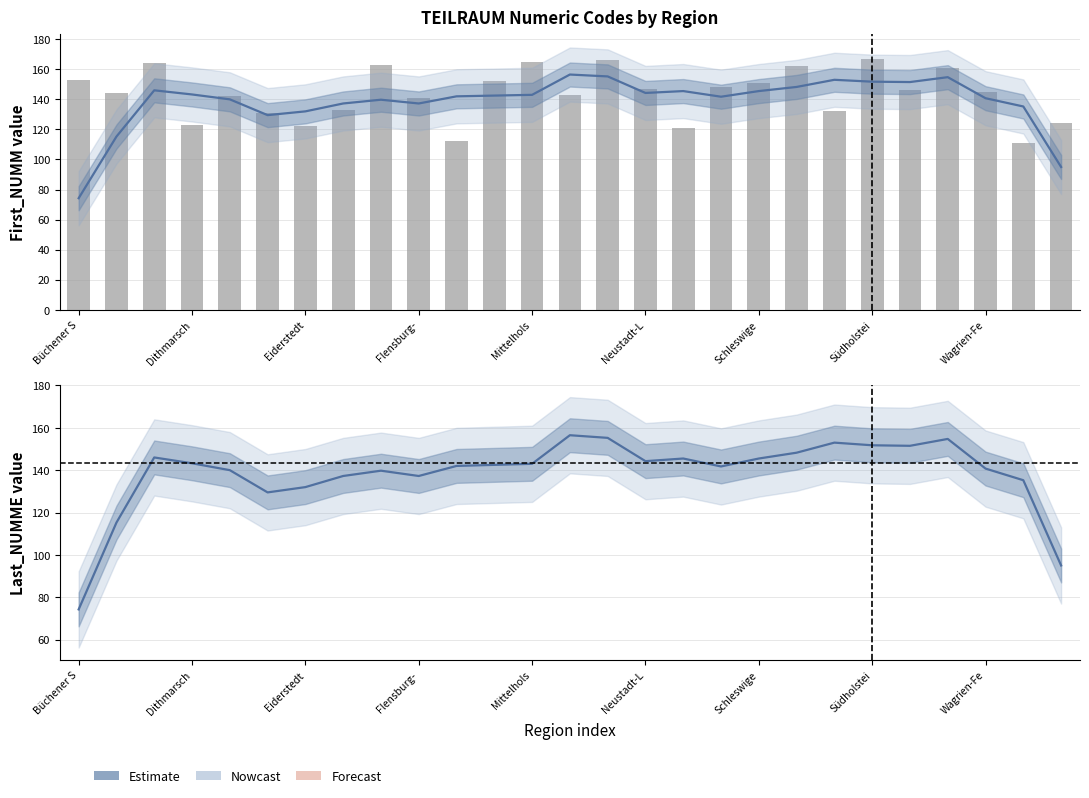

What is the sum of the Smoothed First_NUMM values at Schleswige and Büchener S?

219.8